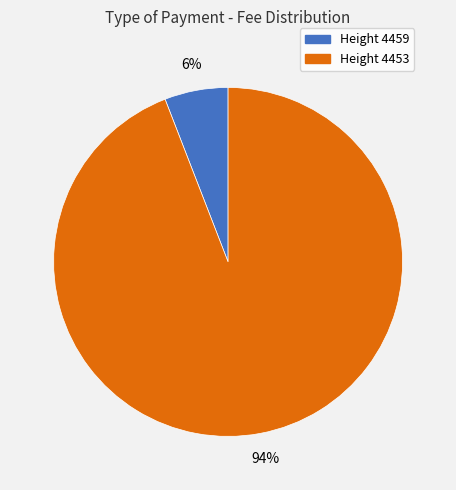

Does any single category account for the majority?

Yes